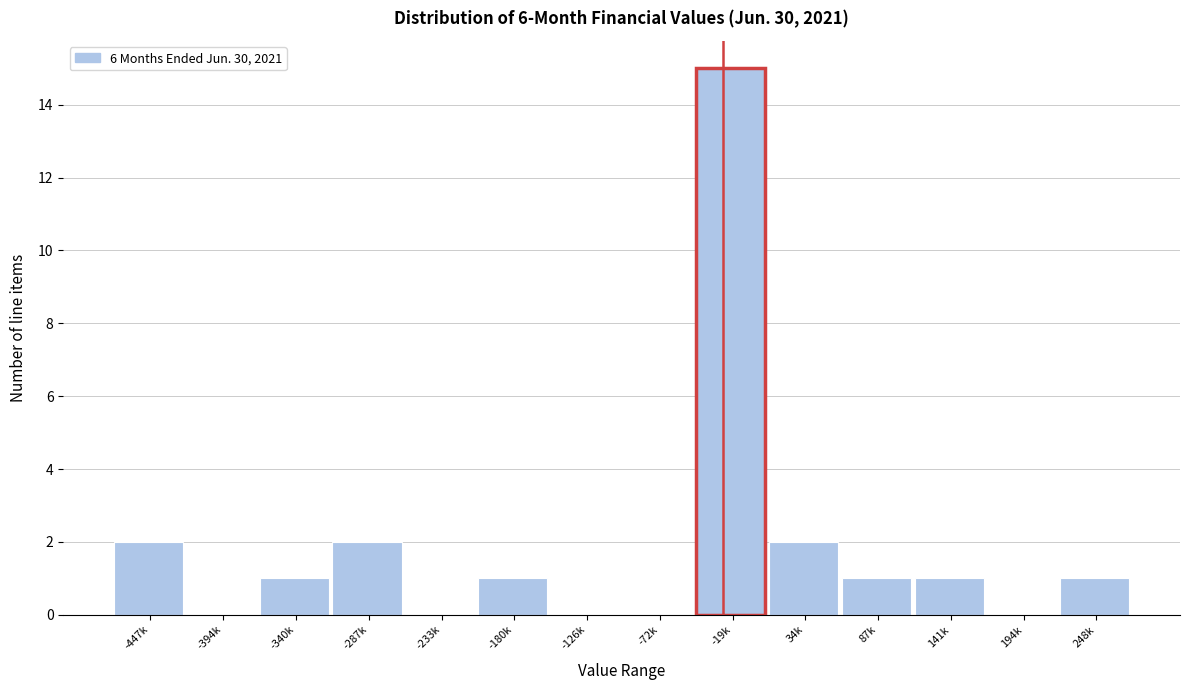

Reading left to right, transcribe all the data shown in this chart.

-447k=2	-394k=0	-340k=1	-287k=2	-233k=0	-180k=1	-126k=0	-72k=0	-19k=15	34k=2	87k=1	141k=1	194k=0	248k=1